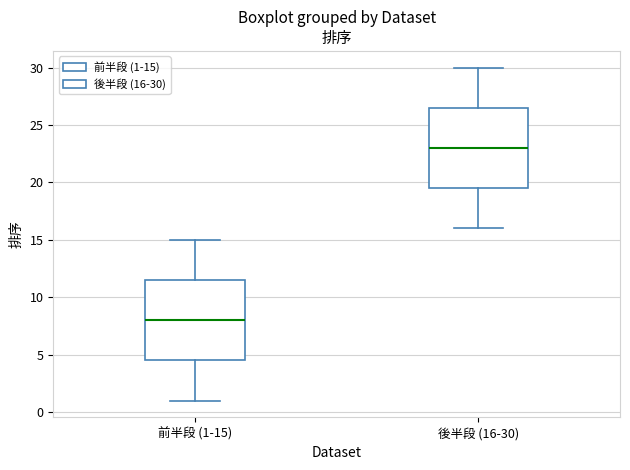

Reading left to right, transcribe this box plot: for each box, give where its median line is, the range the box spans, and where its two whiskers end, as read against the y-axis. The values are not printed on the chart, so give them approximately, as read against the axis.

前半段 (1-15): median 8.0, box 4.5 to 11.5, whiskers 1.0 to 15.0
後半段 (16-30): median 23.0, box 19.5 to 26.5, whiskers 16.0 to 30.0